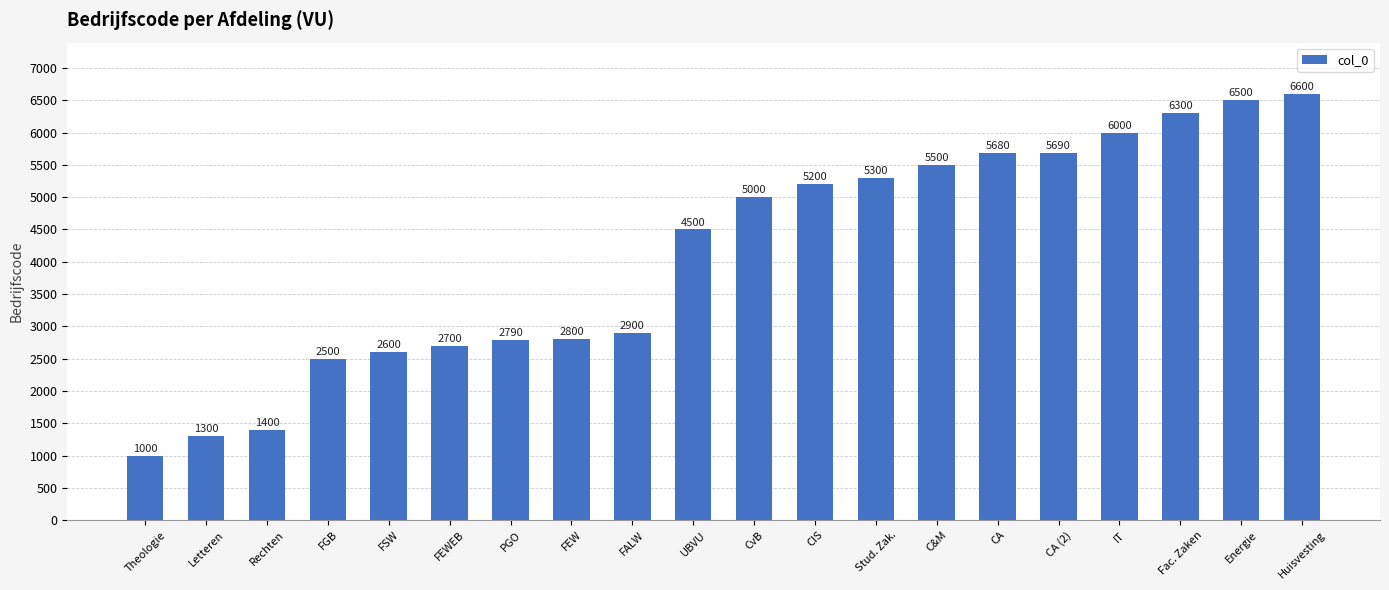

Reading left to right, what are all the values shown in this chart?

Theologie=1000	Letteren=1300	Rechten=1400	FGB=2500	FSW=2600	FEWEB=2700	PGO=2790	FEW=2800	FALW=2900	UBVU=4500	CvB=5000	CIS=5200	Stud. Zak.=5300	C&M=5500	CA=5680	CA (2)=5690	IT=6000	Fac. Zaken=6300	Energie=6500	Huisvesting=6600